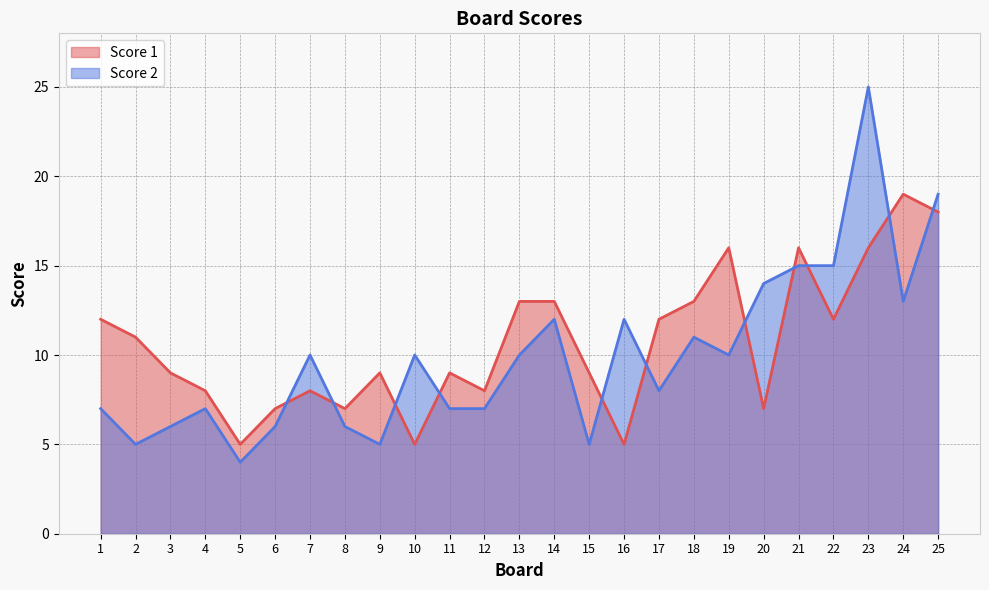

At which label does Score 1 reach its minimum?

5